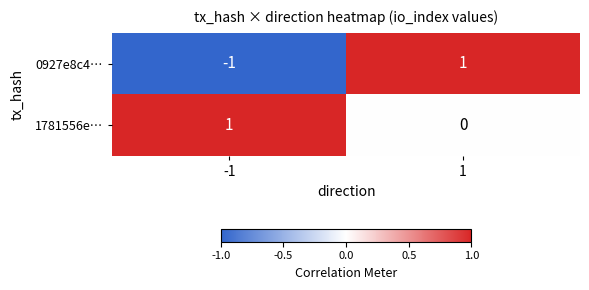

How many categories are shown in the chart?

2